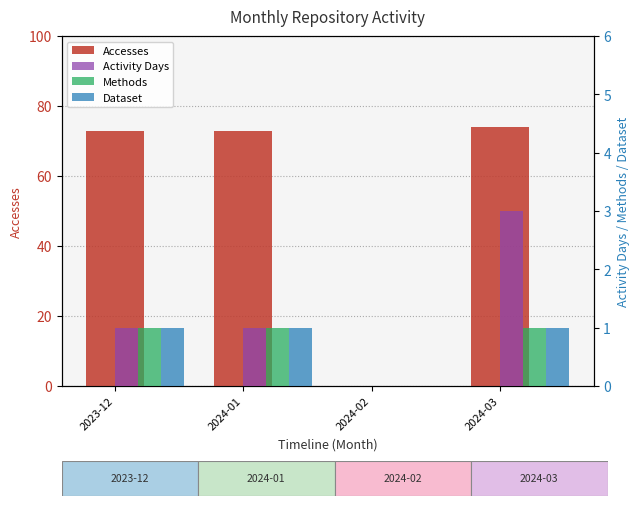

What position from the left is 2024-03?

4